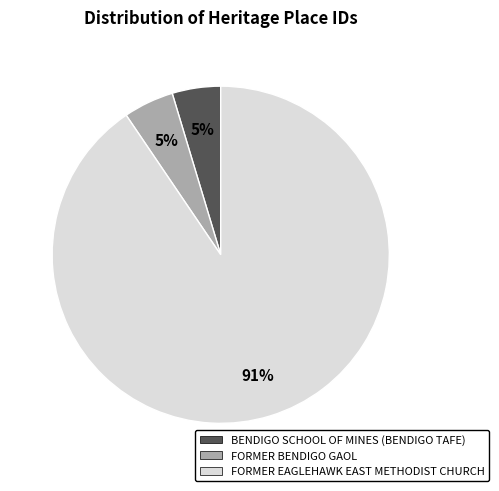

How many slices are in this pie chart?

3